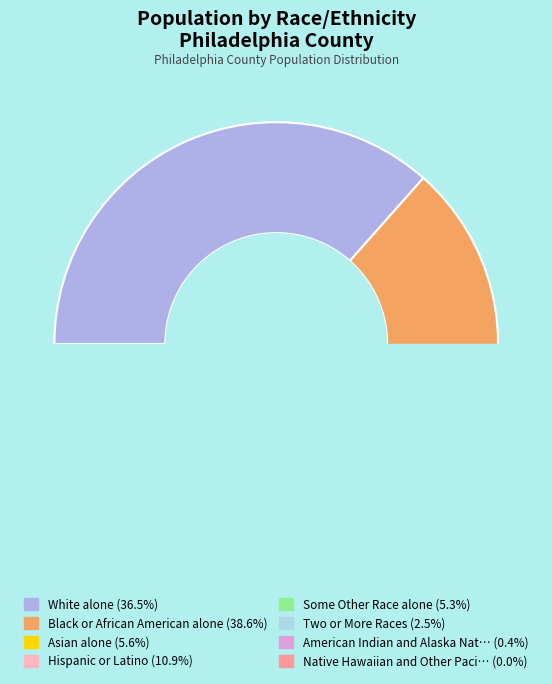

Which slice is the largest?

Black or African American alone